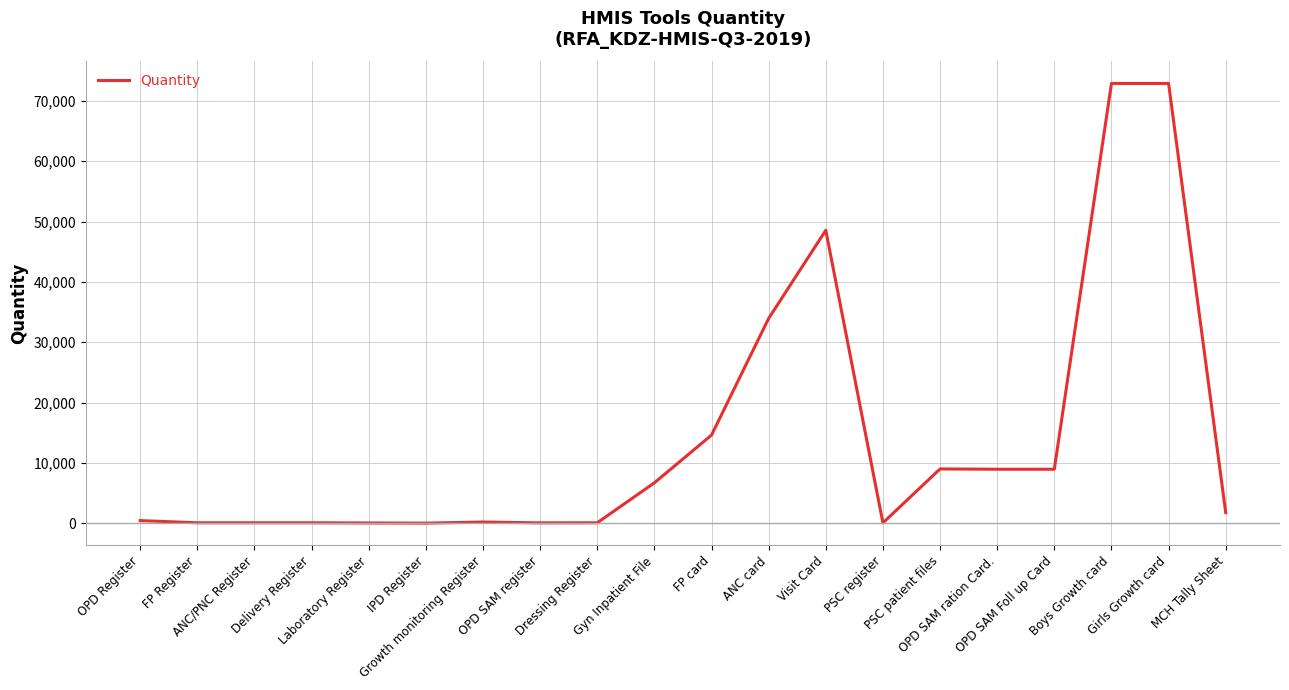

What is the ratio of the value at MCH Tally Sheet to the value at FP Register?

23.4